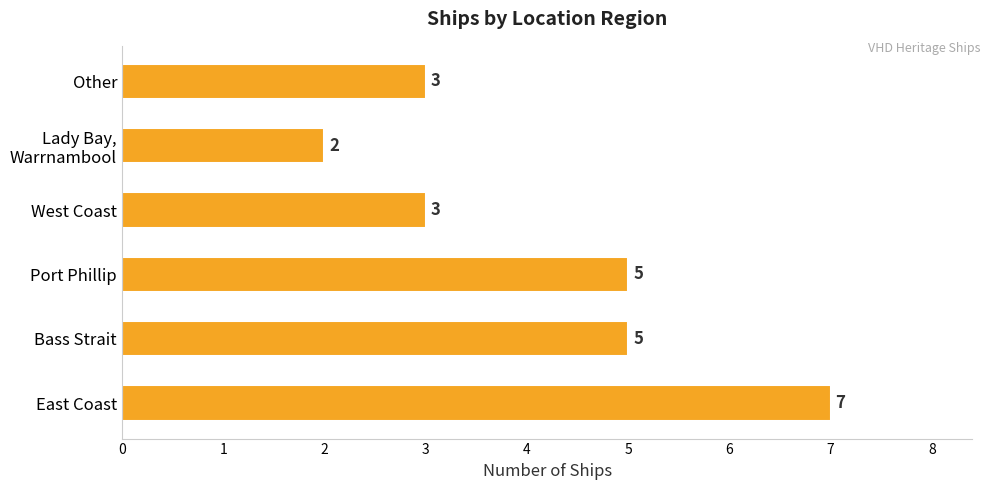

What is the ratio of the value at Bass Strait to the value at Port Phillip?

1.0